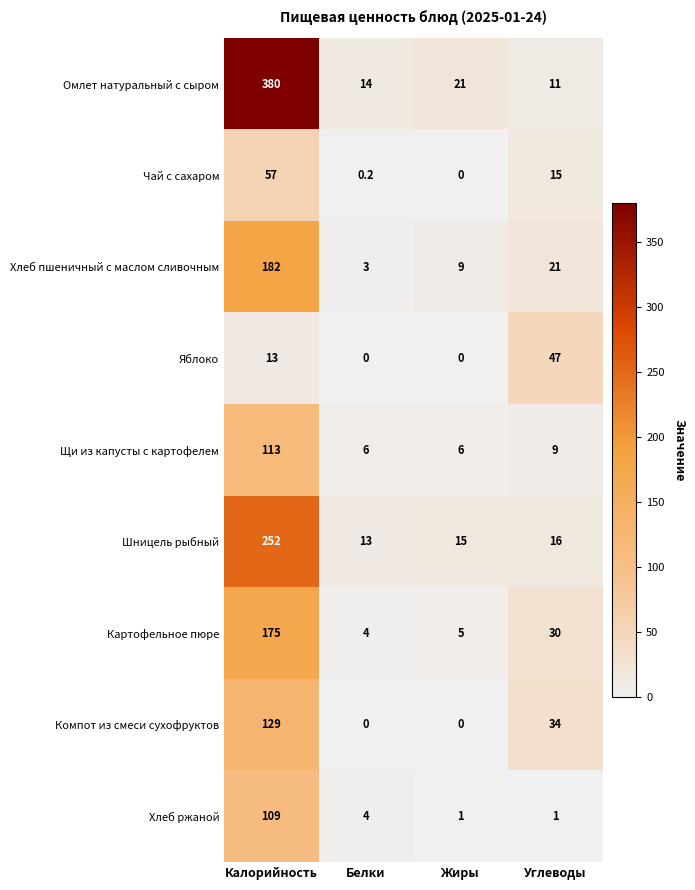

What is the maximum value shown in the chart?

380.0